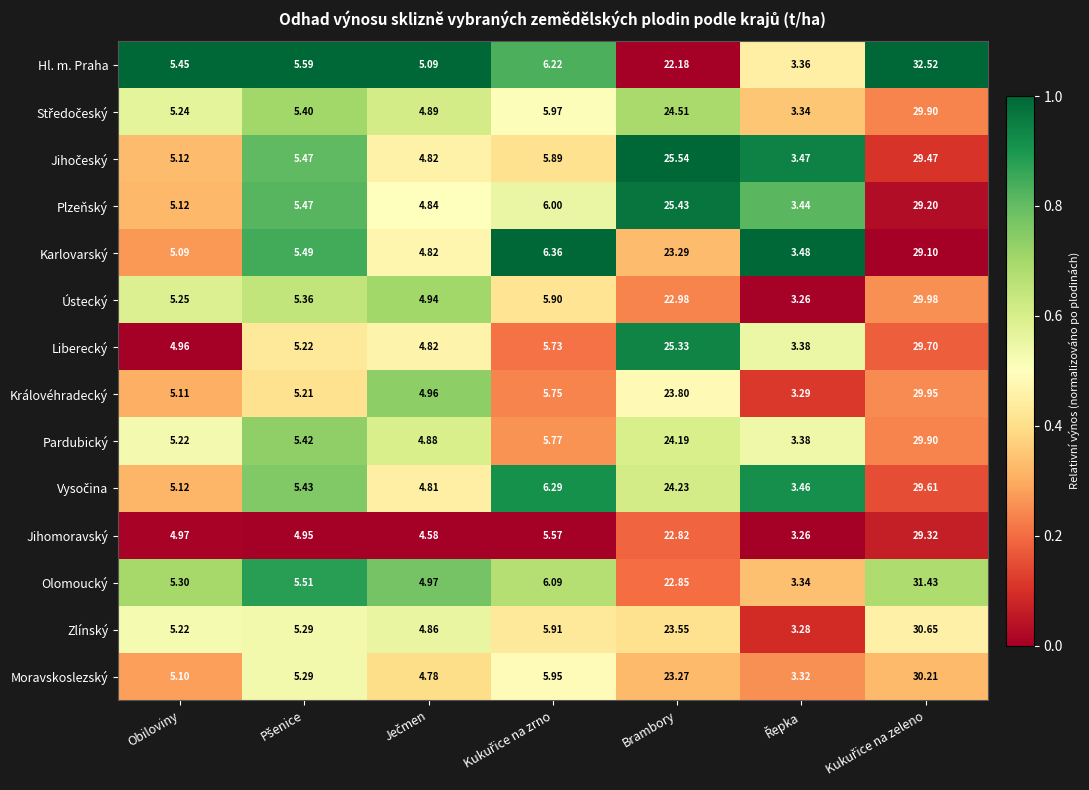

Which series has the largest total across all categories?

Hl. m. Praha